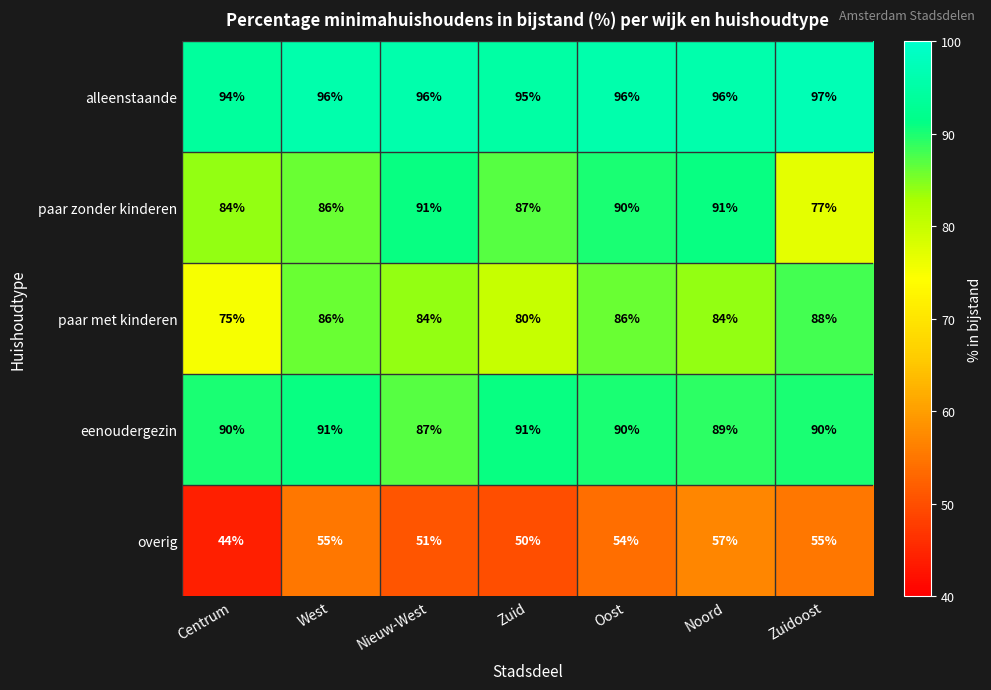

What is the sum of the paar met kinderen values at Zuidoost and Nieuw-West?

172